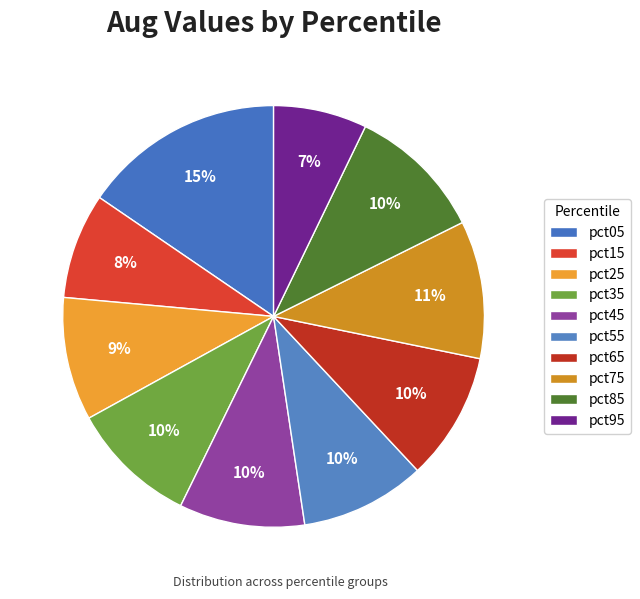

Count the number of slices in the pie.

10